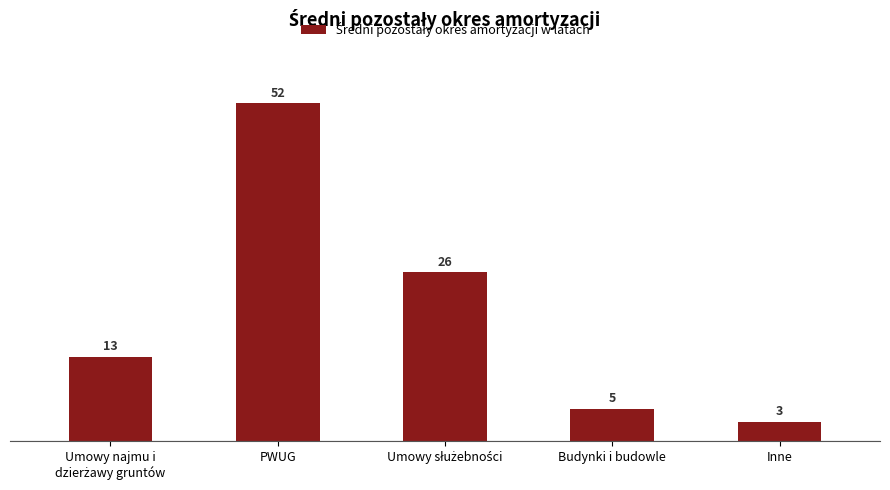

The chart shows a value of 3 at Inne. True or false?

True